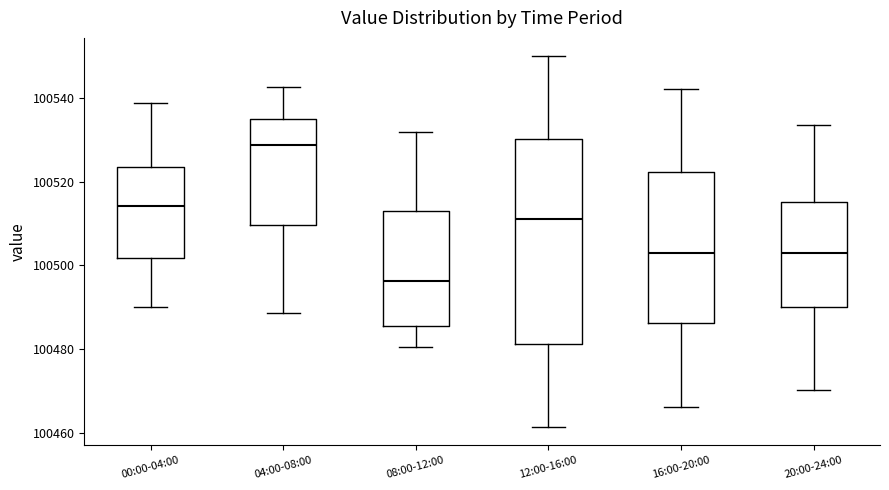

Which box has the lowest median line?

08:00-12:00